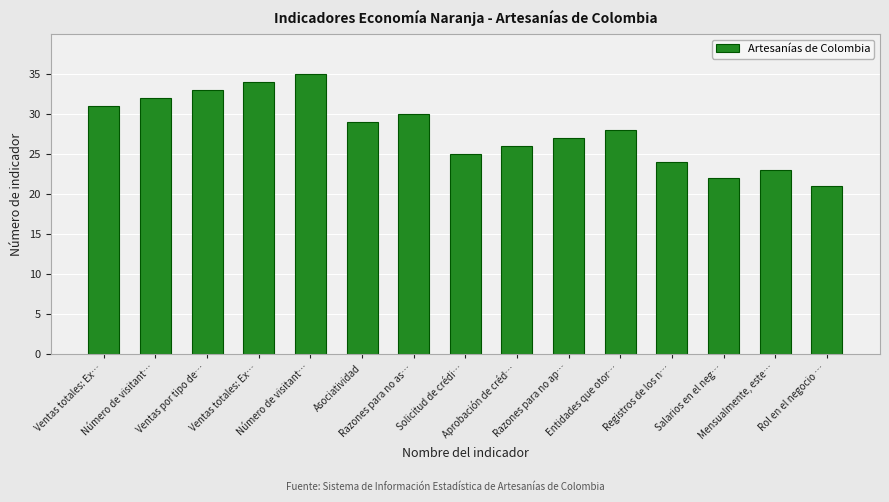

Does the chart contain any negative values?

No